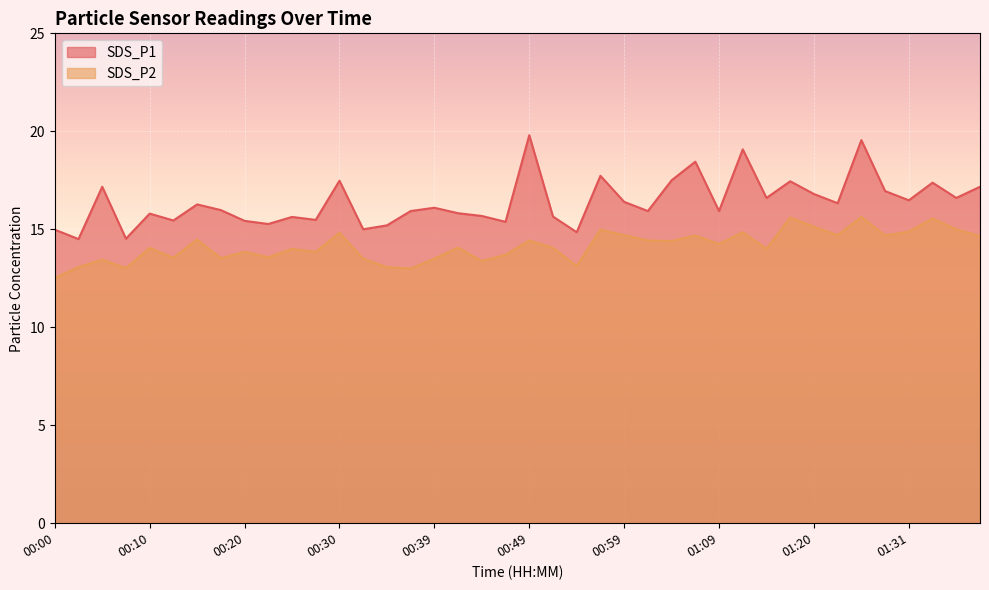

What value does the SDS_P2 series have at 00:02?

13.1